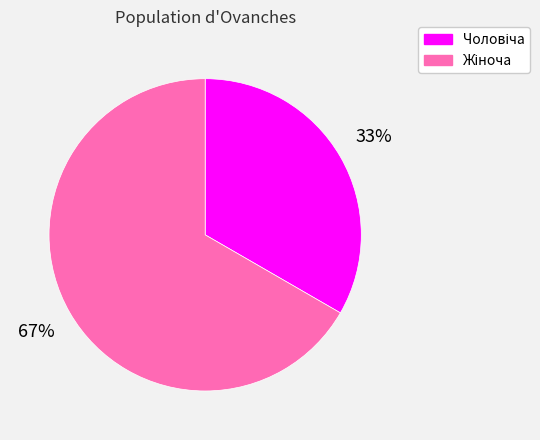

Is there any slice that represents more than half of the pie?

Yes